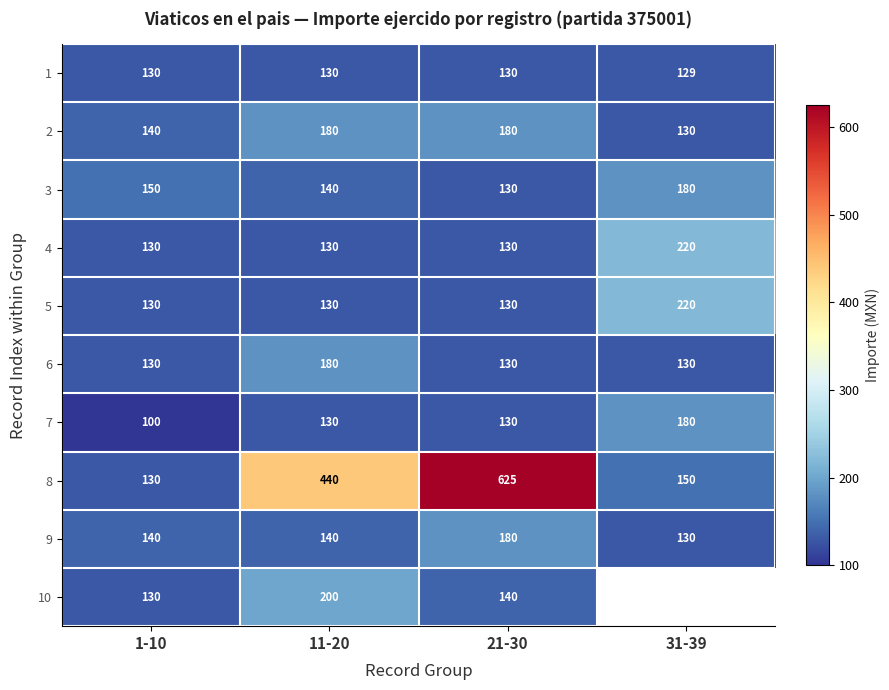

What is the greatest value displayed?

625.0